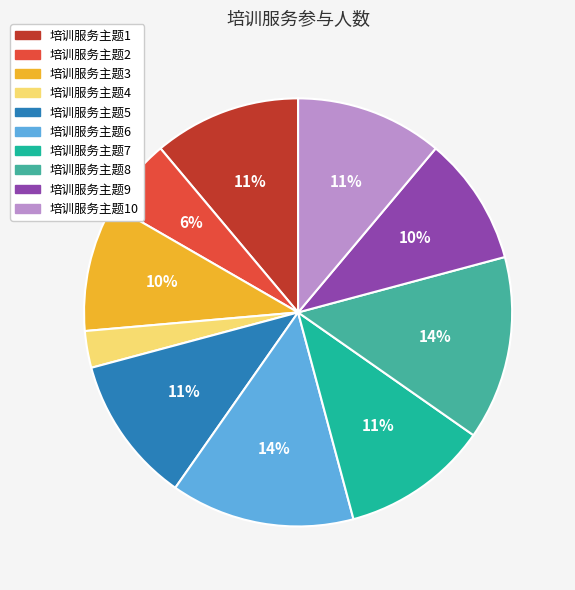

Is there a majority slice in this chart?

No